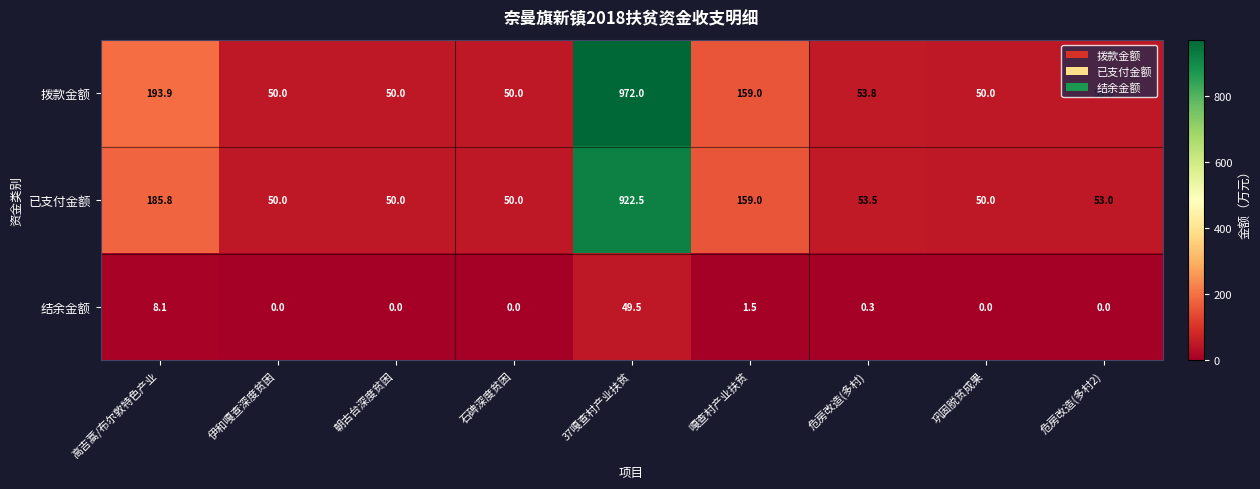

What is the difference between the highest and lowest values at 石碑深度贫困?

50.0